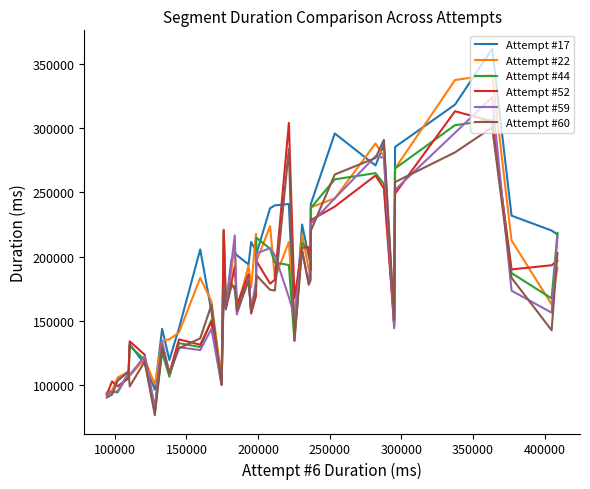

In Attempt #22, how many points are lower than both neighbors (excluding endpoints)?

12